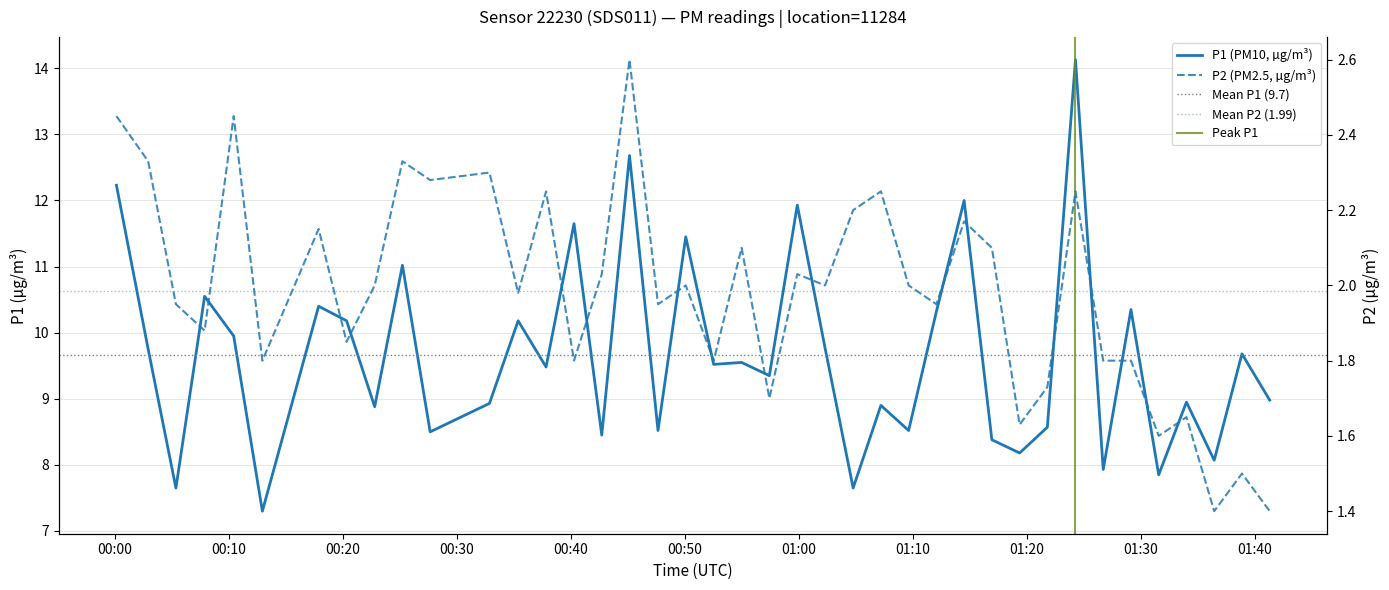

Rank the series by their maximum value, from highest to lowest.

P1, P2